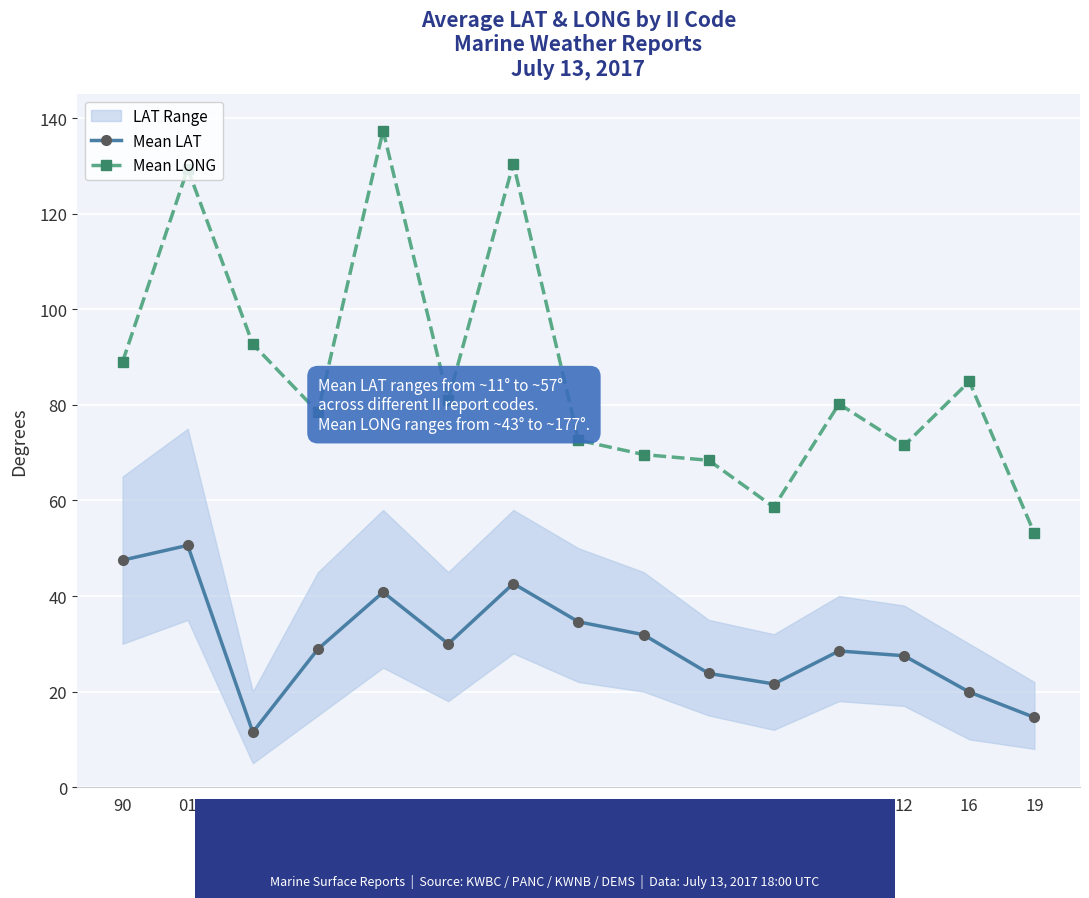

At which category does Mean LAT reach its first local peak?

01